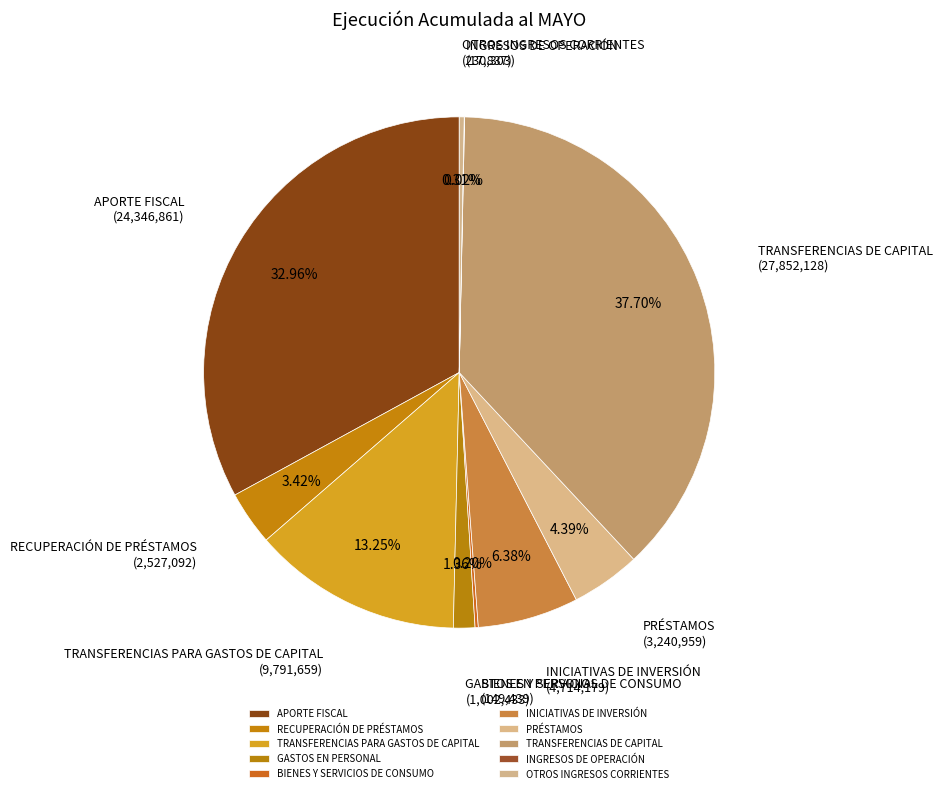

To the nearest percent, what percentage of the pie is TRANSFERENCIAS DE CAPITAL?

38%